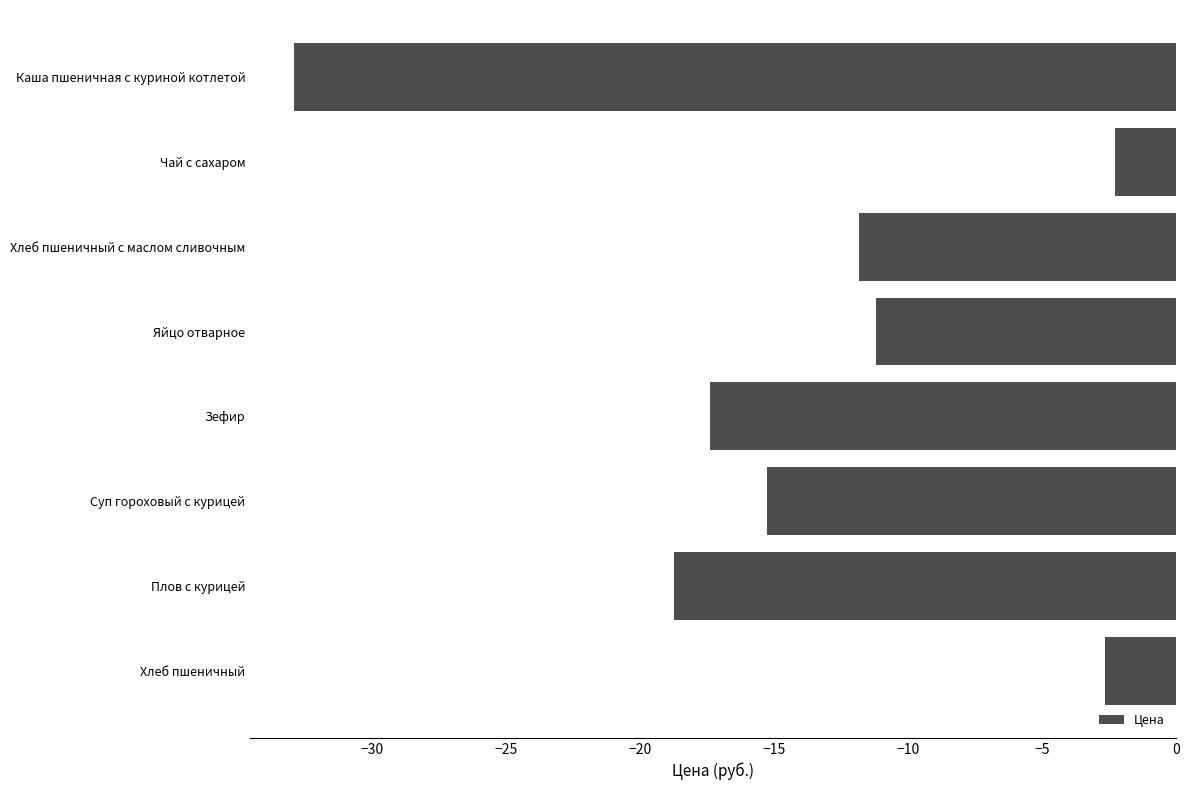

What is the greatest value displayed?

-2.3